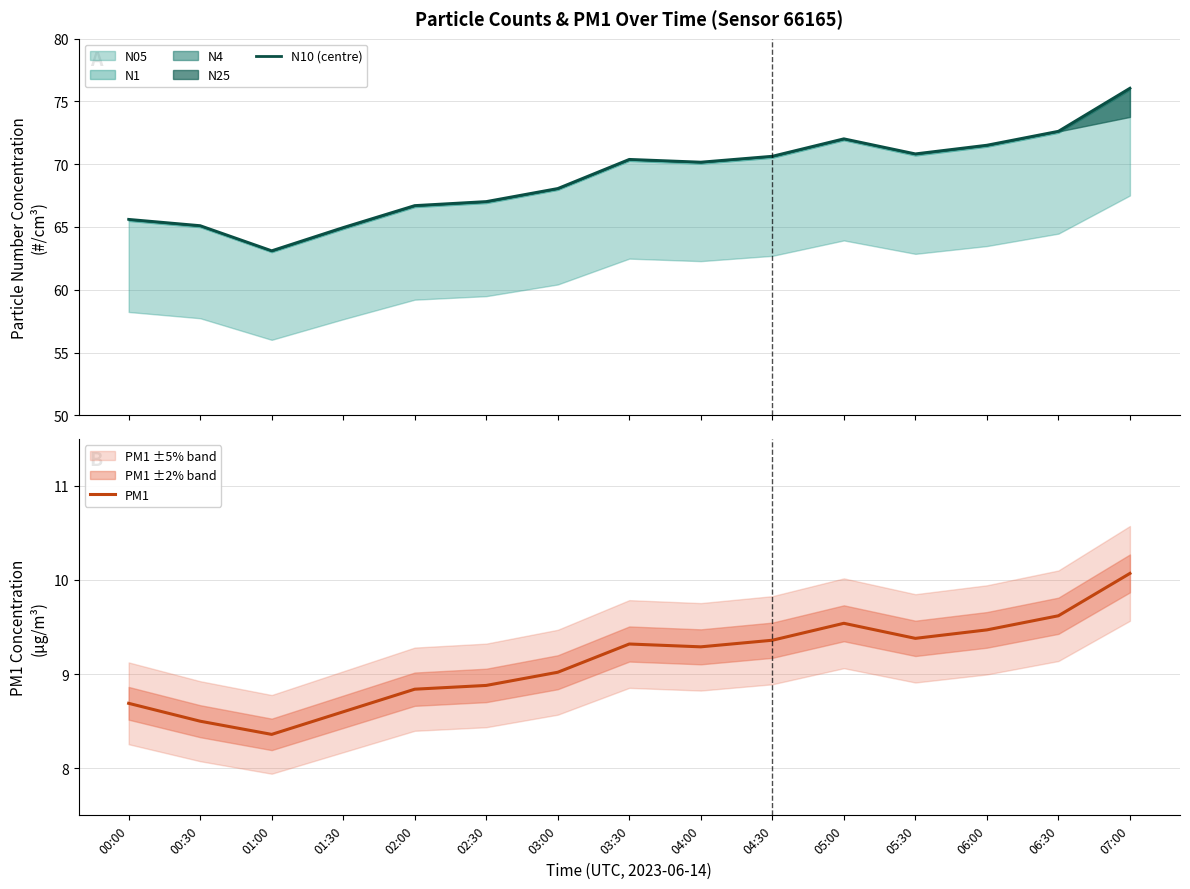

At 04:30, list the series in order from largest to smallest.

N10 (centre), PM1